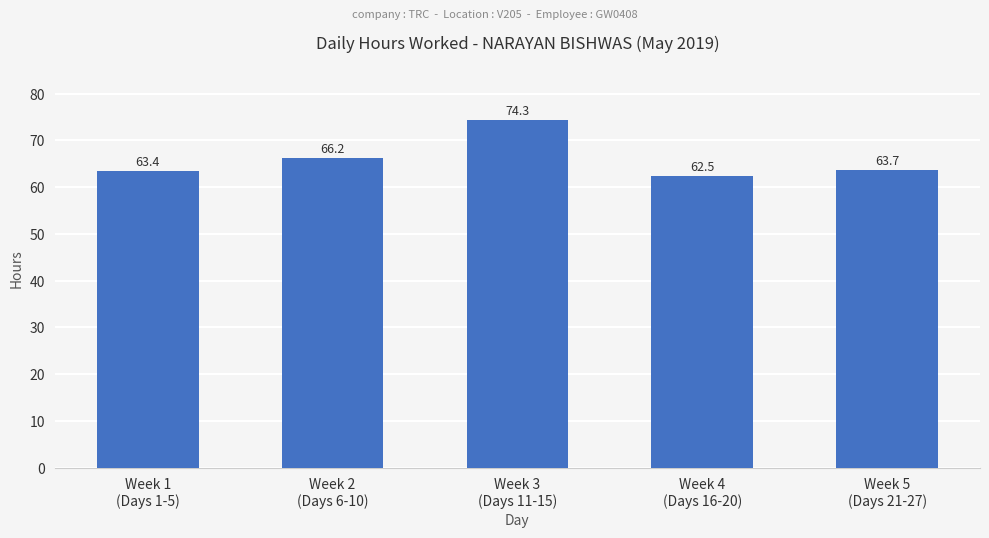

What is the sum of the values at Week 2
(Days 6-10) and Week 3
(Days 11-15)?

140.5